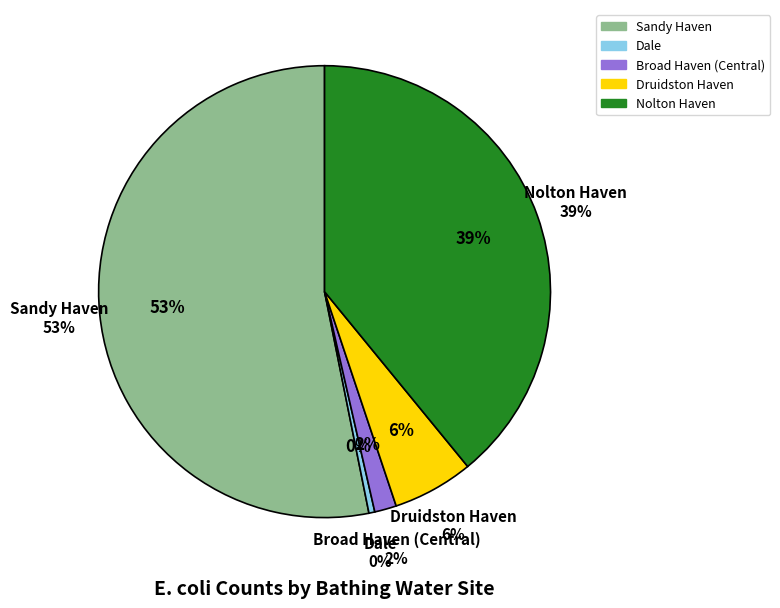

Does Sandy Haven represent more than half of the total?

Yes